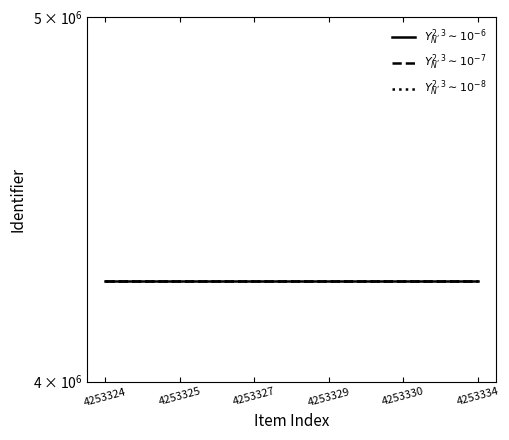

Where is $Y_N^{2,3}{\sim}10^{-7}$ nearest to the value 4253334?

4253324